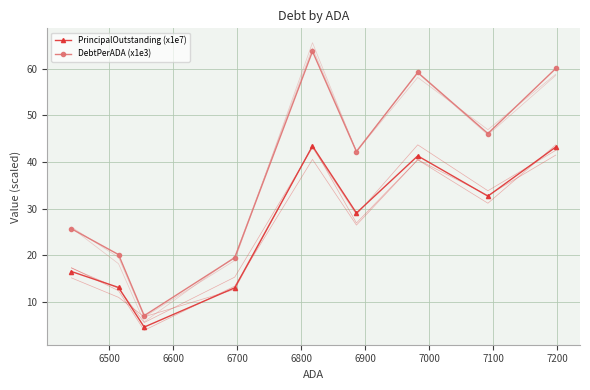

What is the value of the DebtPerADA (x1e3) point at the 1st from the left?

25.7